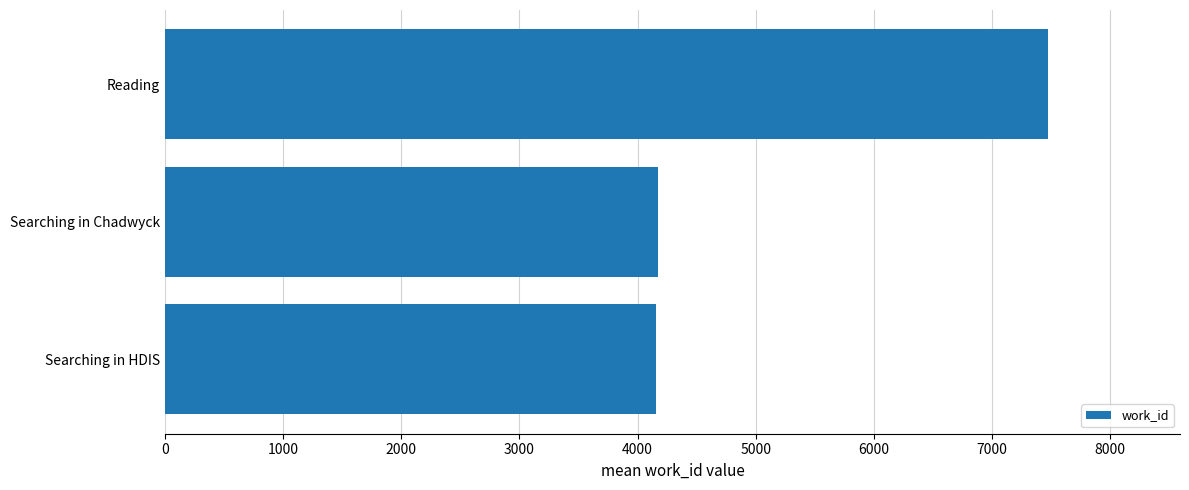

The value at Reading is 10510.9. True or false?

False